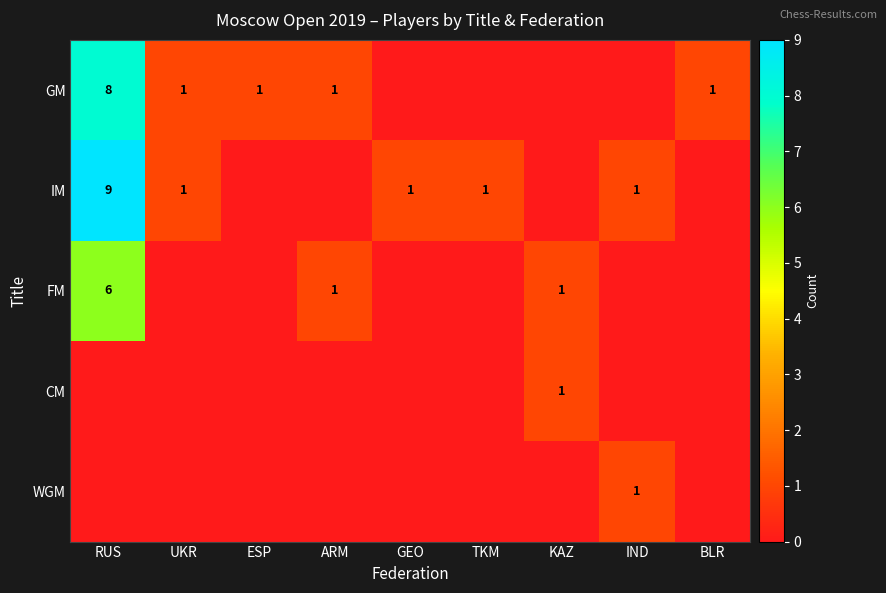

The value of FM at KAZ is 0. True or false?

False